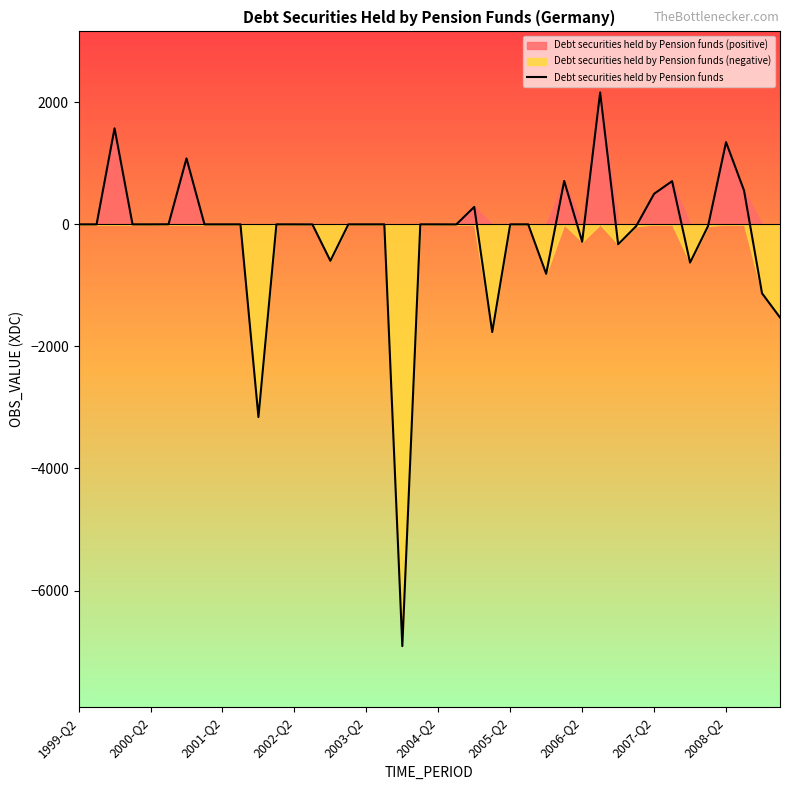

What is the highest value of the Debt securities held by Pension funds series?

2162